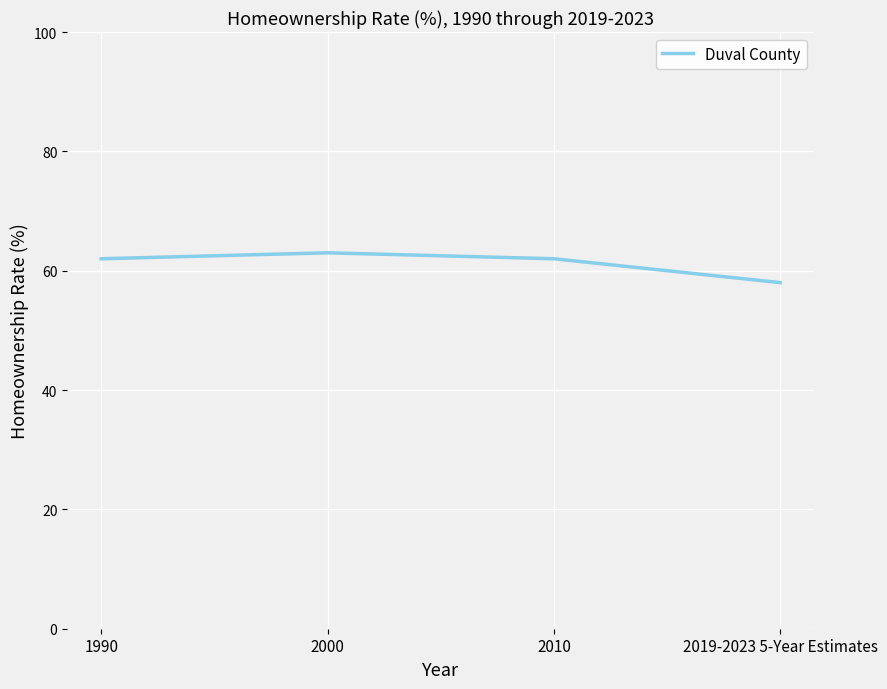

What position from the left is 2010?

3